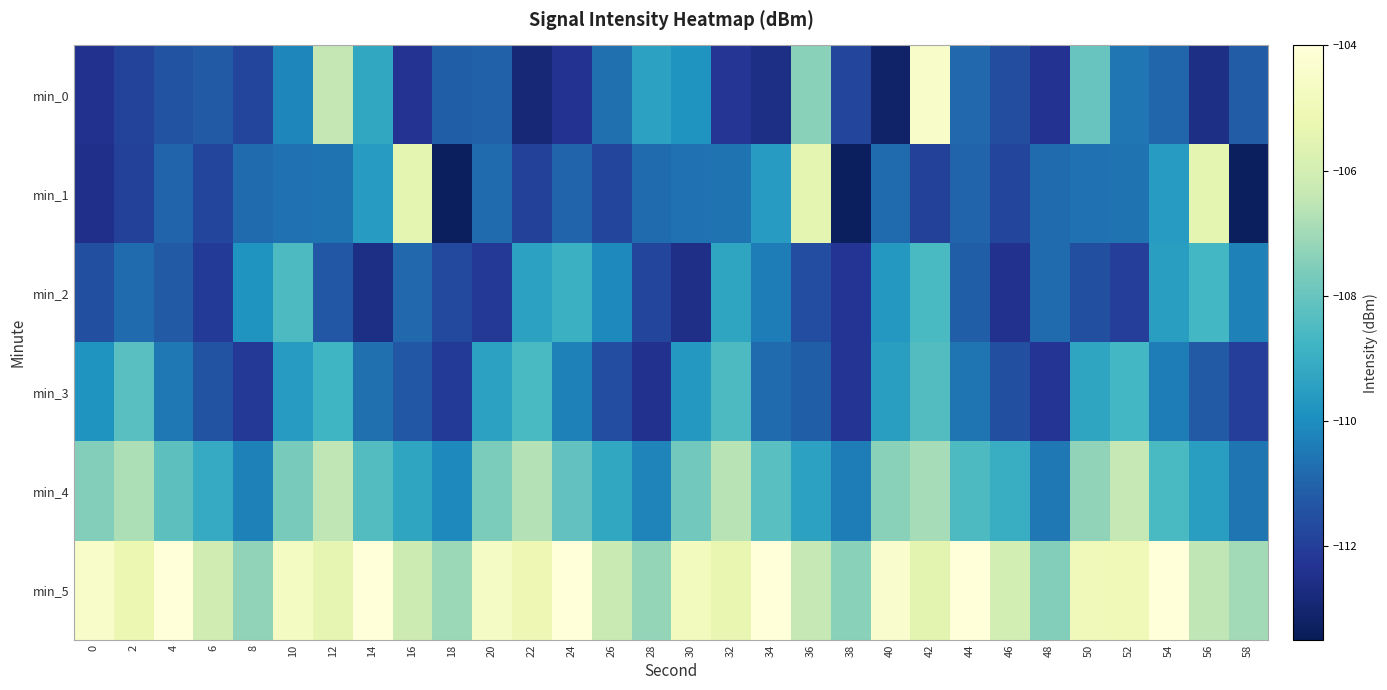

Count the number of categories in the chart.

30